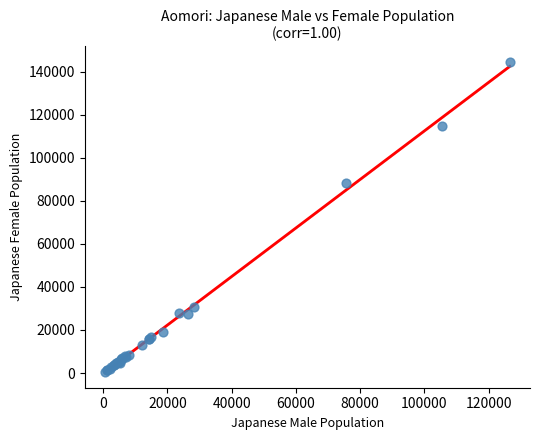

What Y value in the scatter plot is closest to 72644?

88097